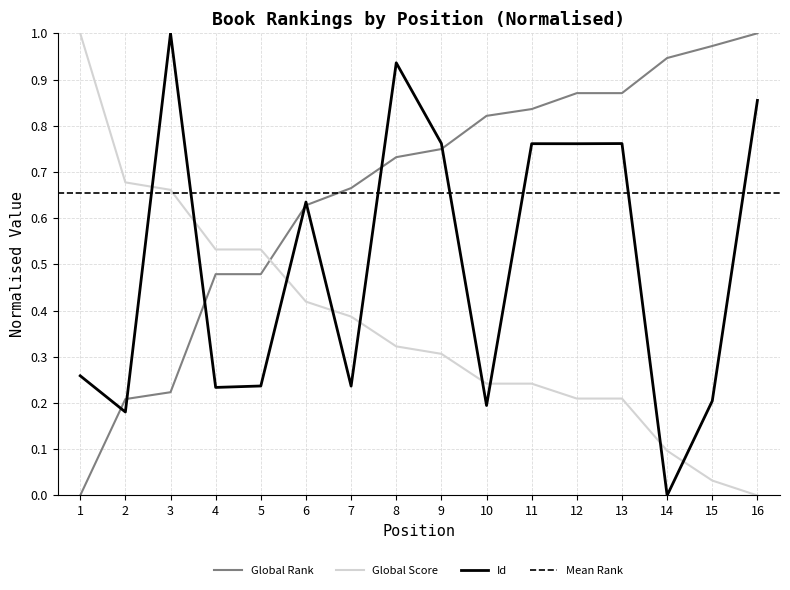

What is the difference between the Global Rank values at 5 and 12?

0.4